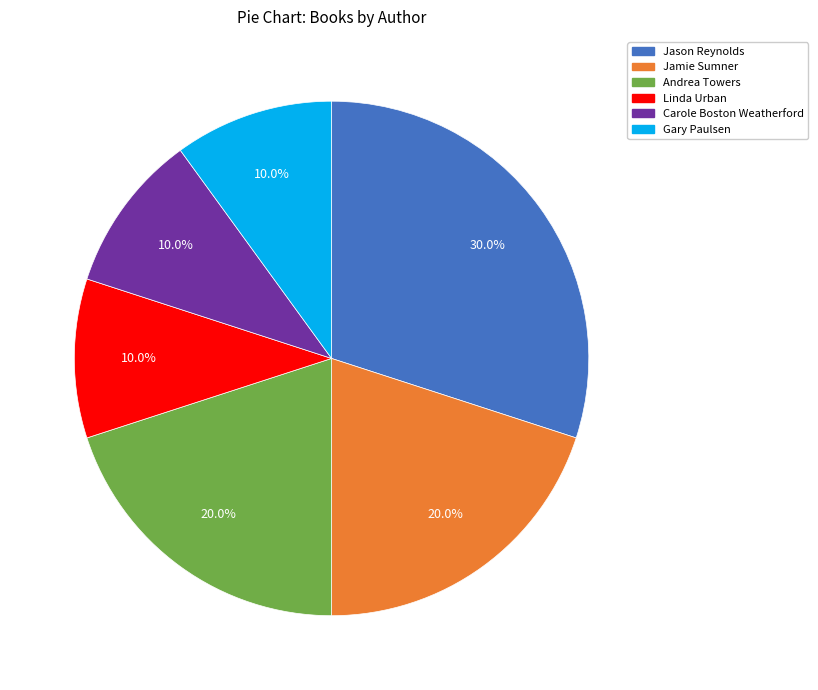

To the nearest percent, what is the difference between the Jason Reynolds and Andrea Towers slice percentages?

10%